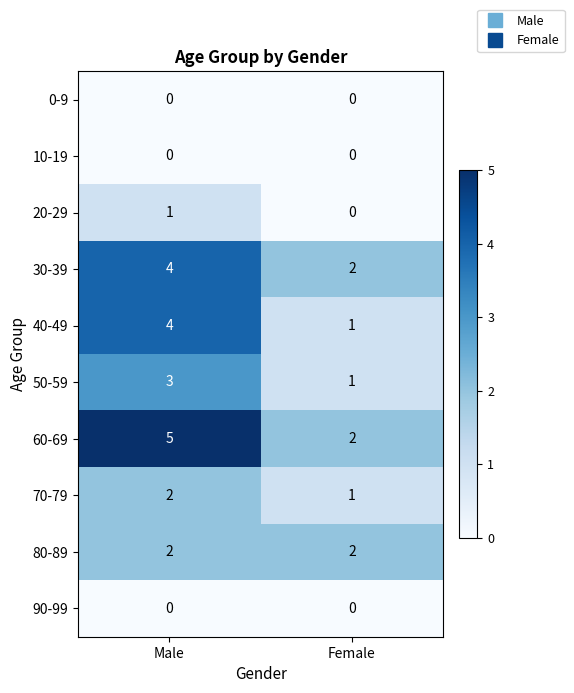

Which label corresponds to the largest value in the chart?

Male